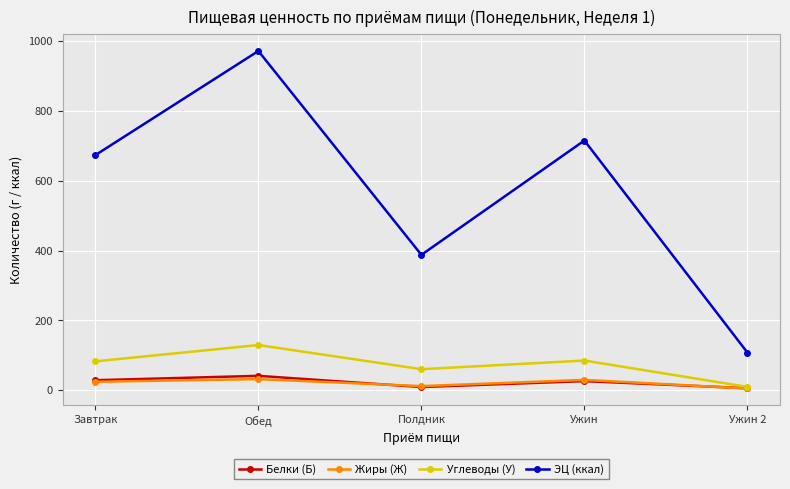

List the labels in order of ЭЦ (ккал) value, largest first.

Обед, Ужин, Завтрак, Полдник, Ужин 2